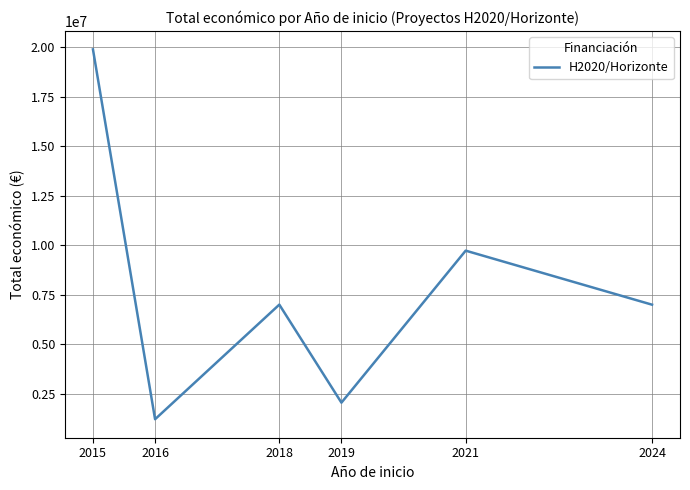

What is the change in value from 2019 to 2024?

+4946927